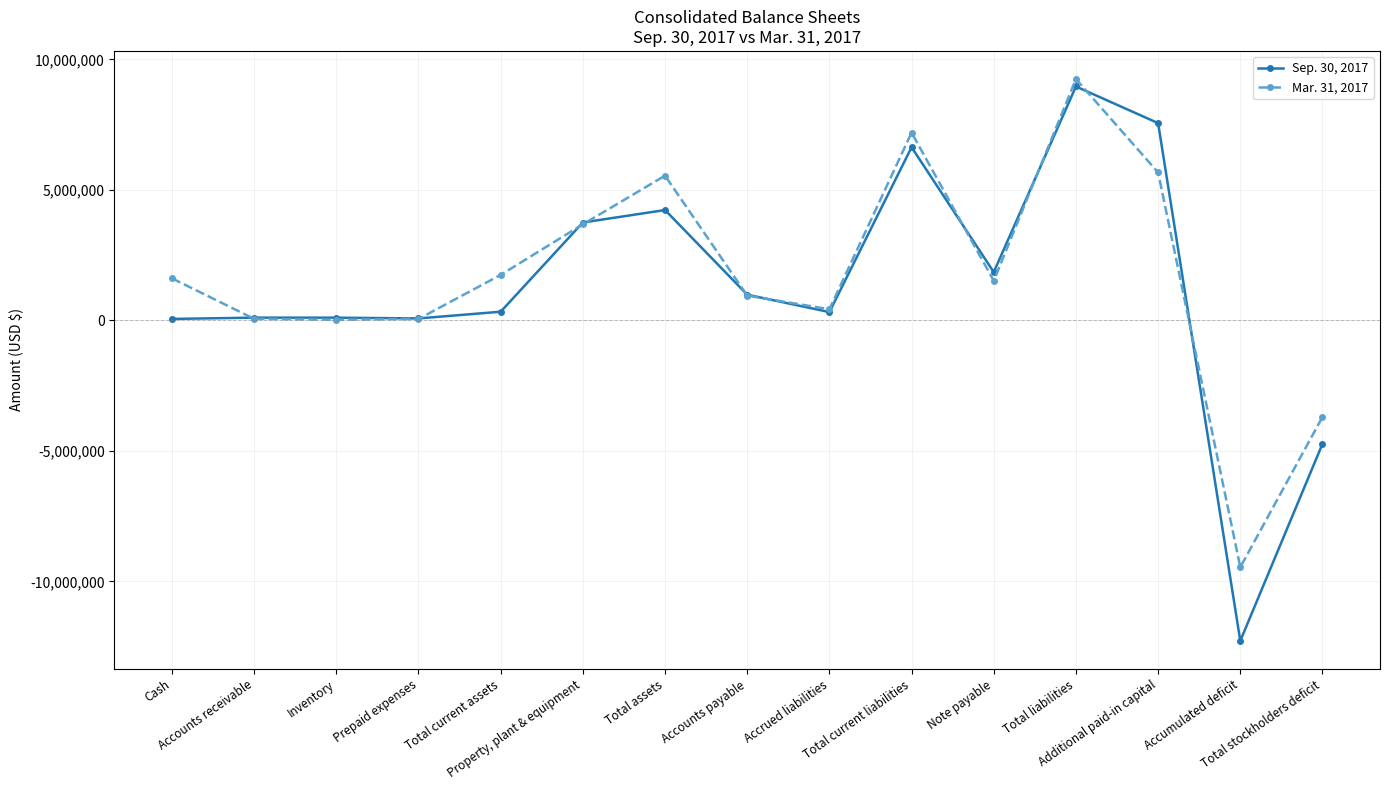

What is the maximum value shown in the chart?

9246182